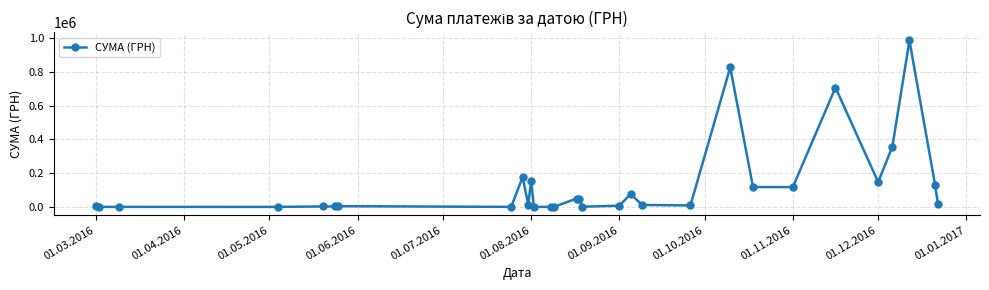

How many categories are shown in the chart?

30